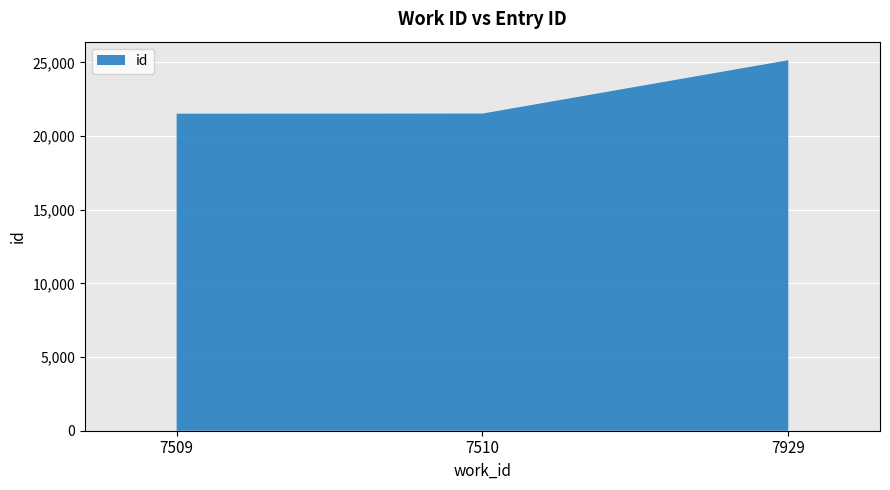

Reading left to right, what are all the values shown in this chart?

21524	21531	25155